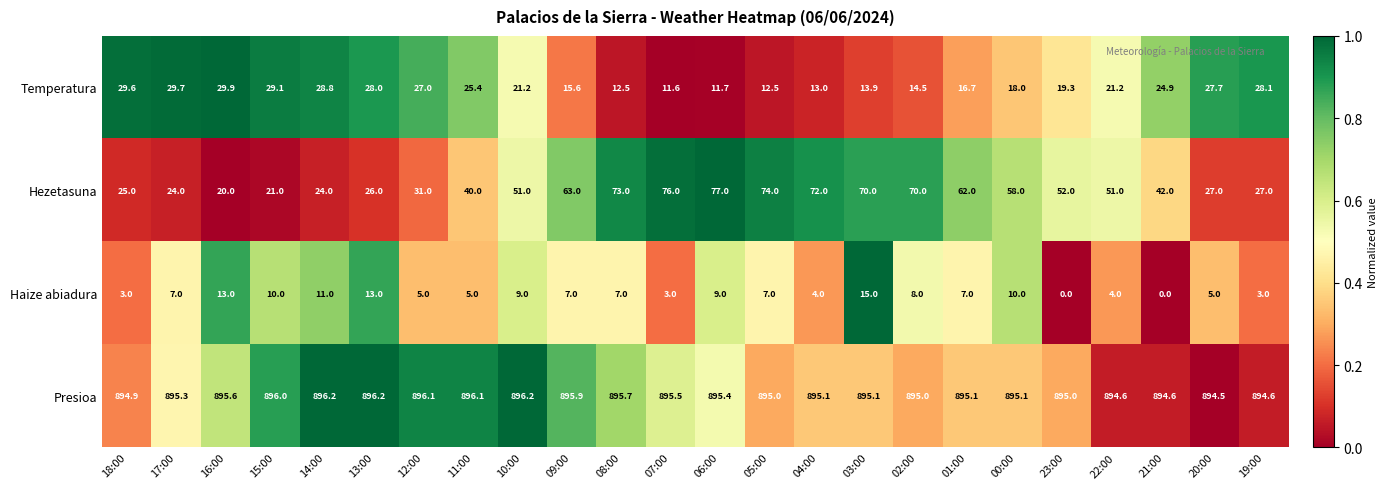

What is the maximum value for Temperatura?

29.9